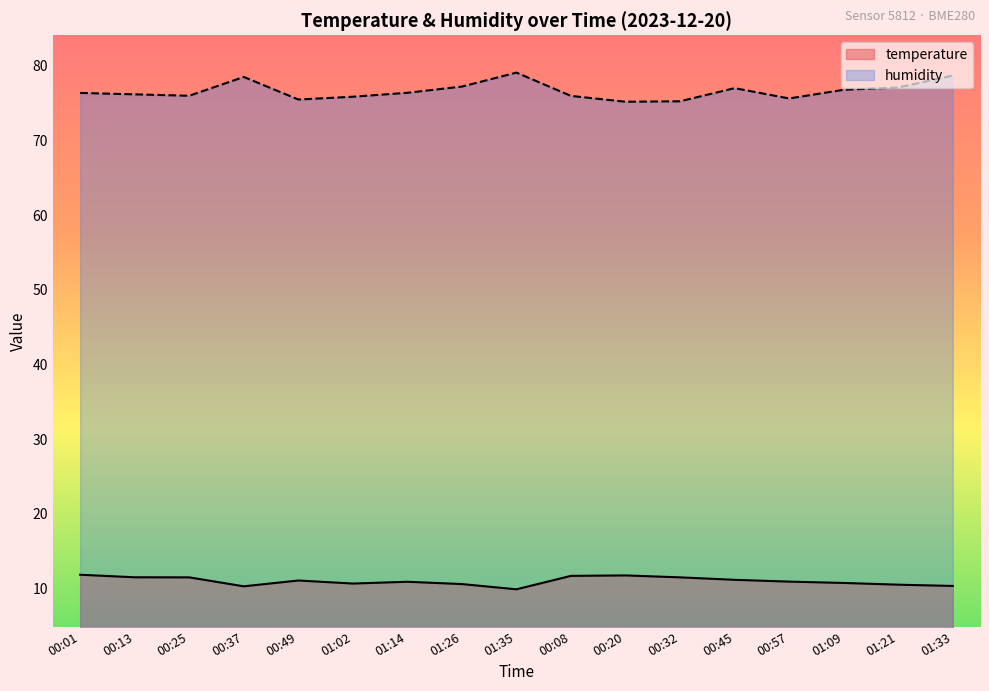

Reading left to right, transcribe all the data shown in this chart.

temperature: 11.8	11.5	11.5	10.3	11.1	10.7	10.9	10.6	9.9	11.7	11.7	11.5	11.2	10.9	10.7	10.5	10.3
humidity: 76.4	76.2	76.0	78.5	75.5	75.8	76.4	77.2	79.1	76.0	75.2	75.2	77.0	75.6	76.8	77.1	78.7